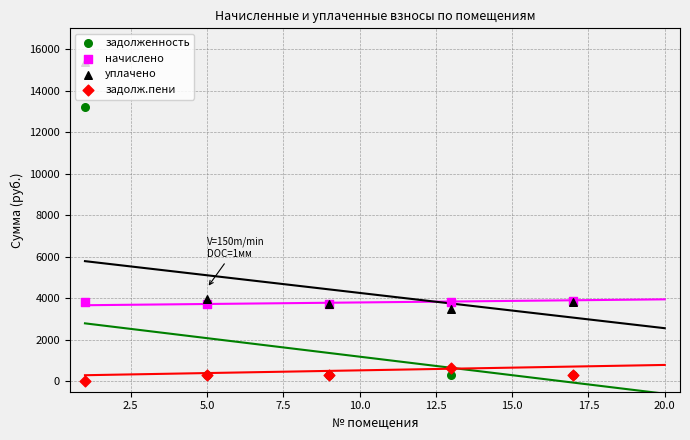

What are all the series names shown in the legend?

задолженность, начислено, уплачено, задолж.пени